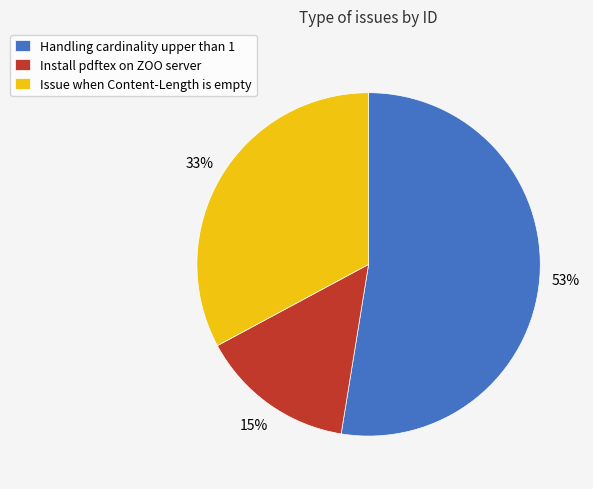

Which slice is the smallest?

Install pdftex on ZOO server